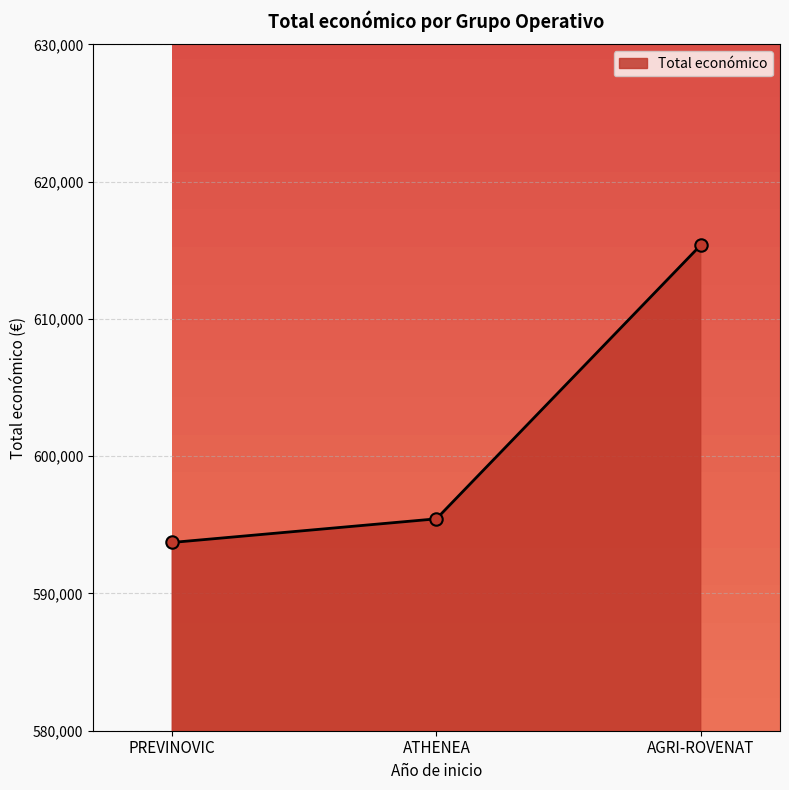

What is the ratio of the value at AGRI-ROVENAT to the value at ATHENEA?

1.0